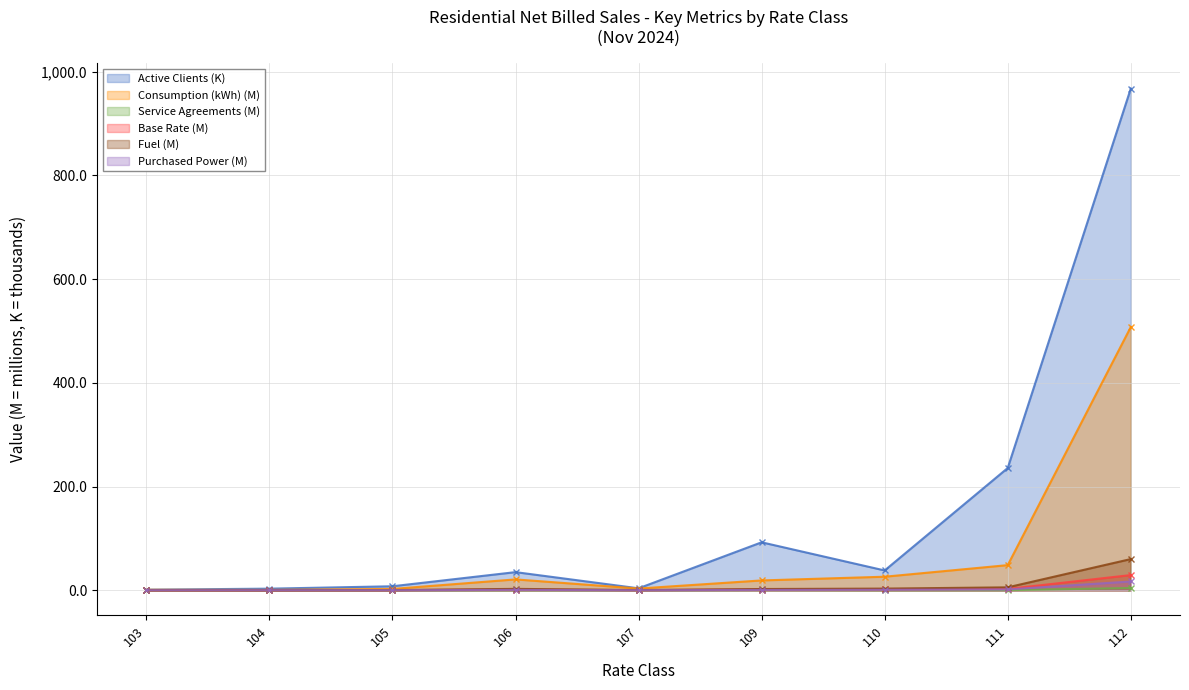

Is the value of Consumption (kWh) at 105 greater than the value of Base Rate at 111?

Yes